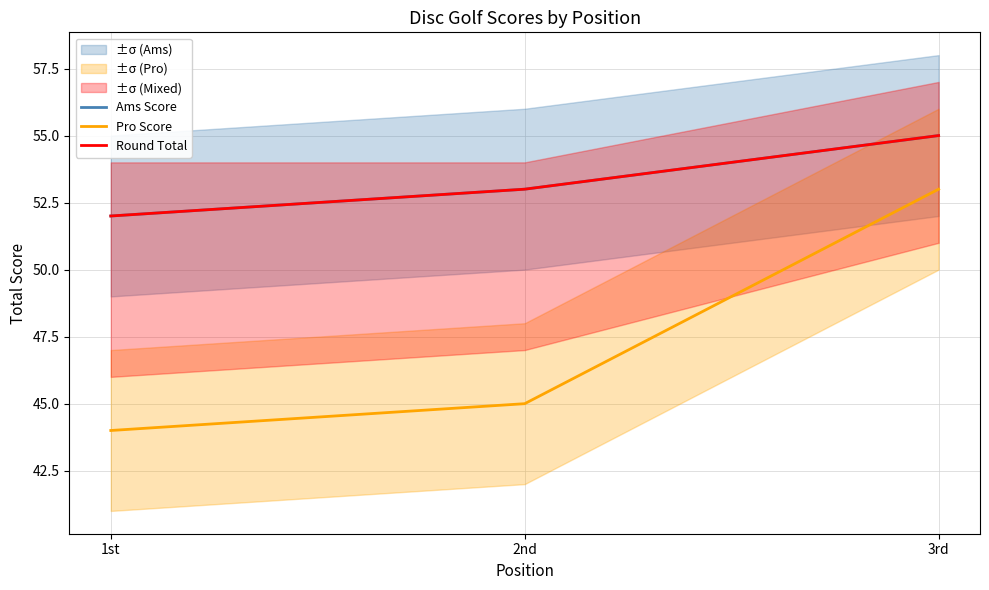

What is the label of the 2nd point from the right?

2nd